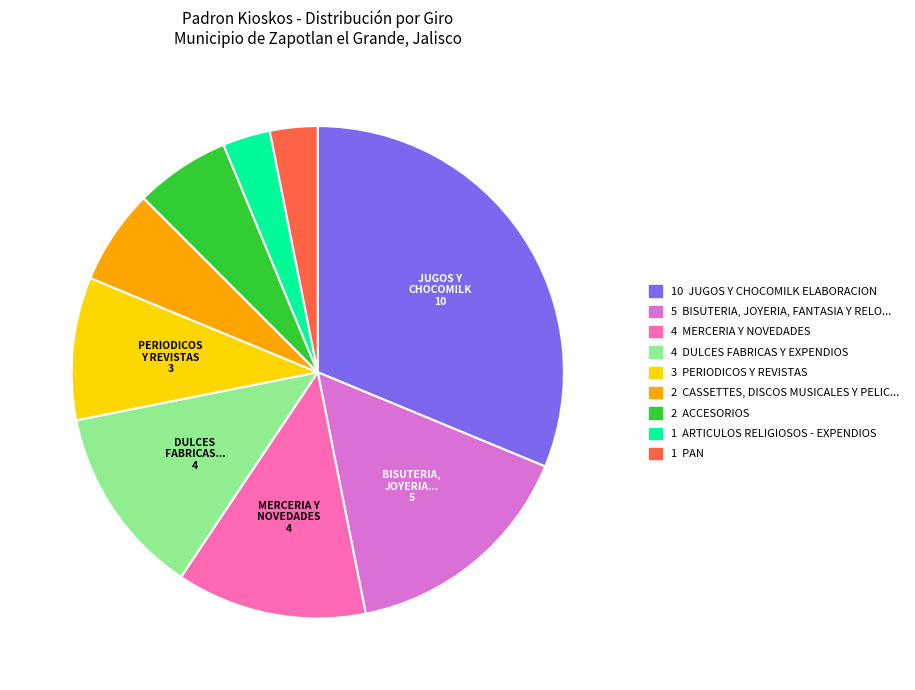

To the nearest percent, what is the average slice percentage?

11%